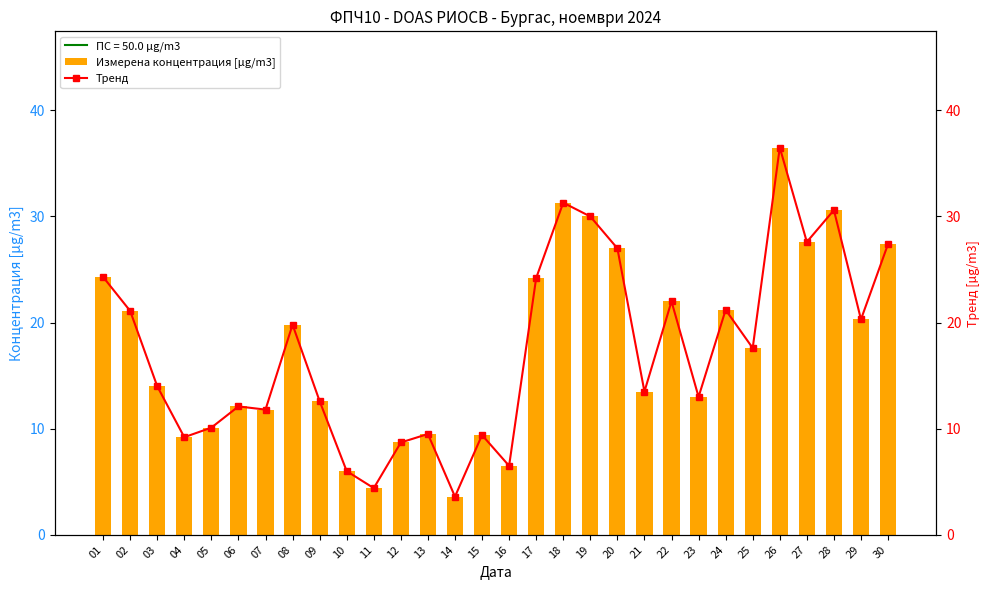

Is it true that Тренд equals 19.8 at 08?

True